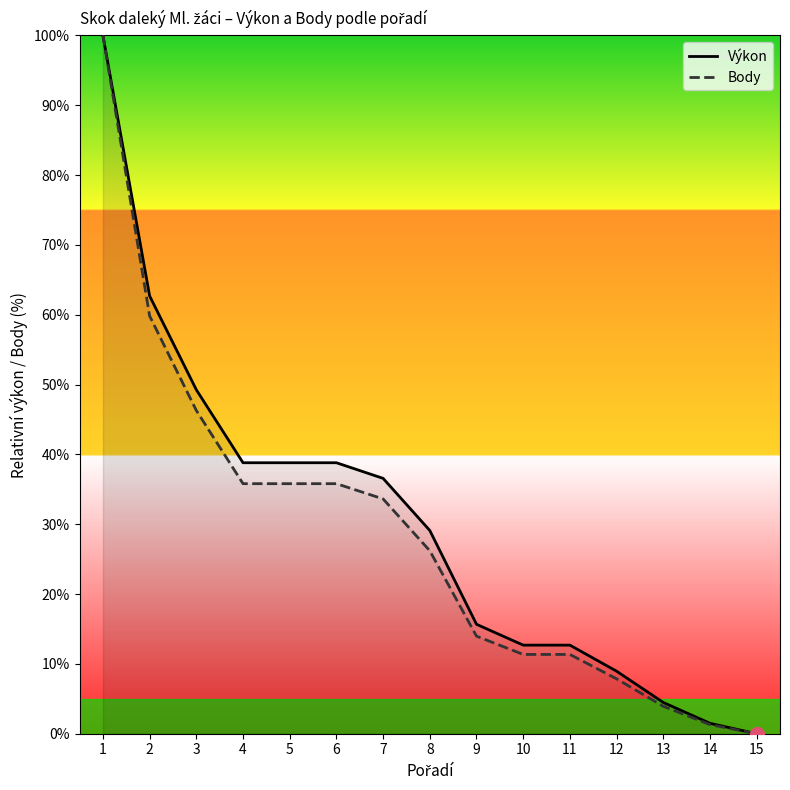

What is the value of the Body point at the 9th from the left?

14.0